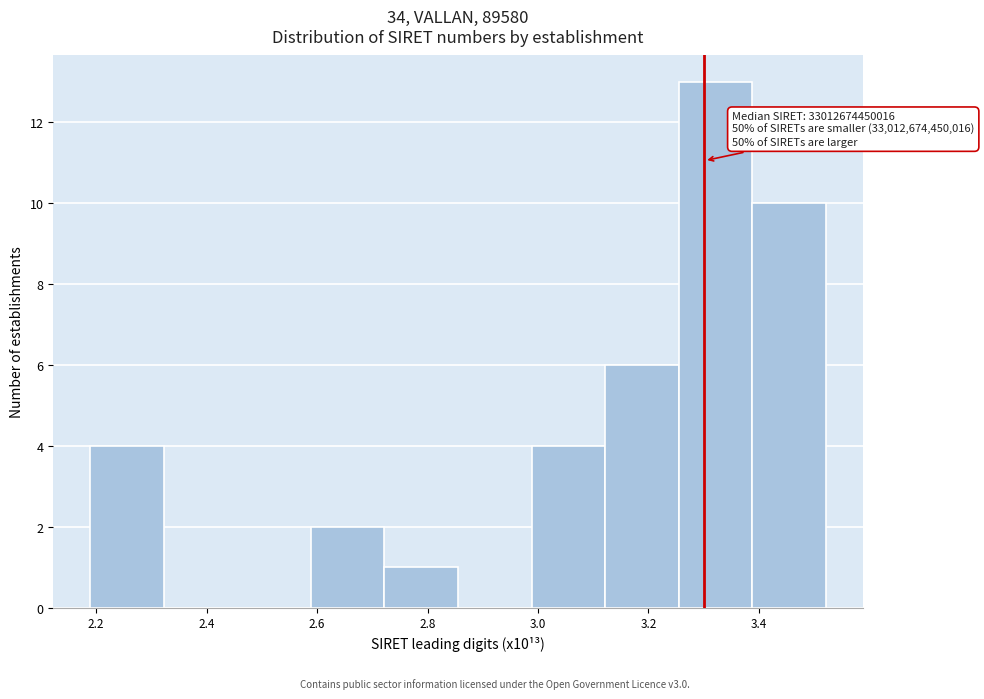

Which range on the x-axis has the tallest bar?

3.26 to 3.38